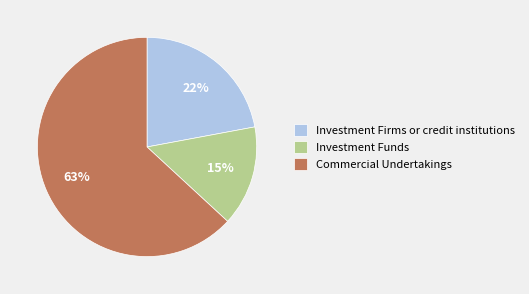

Do Investment Firms or credit institutions and Investment Funds together represent more than half of the pie?

No